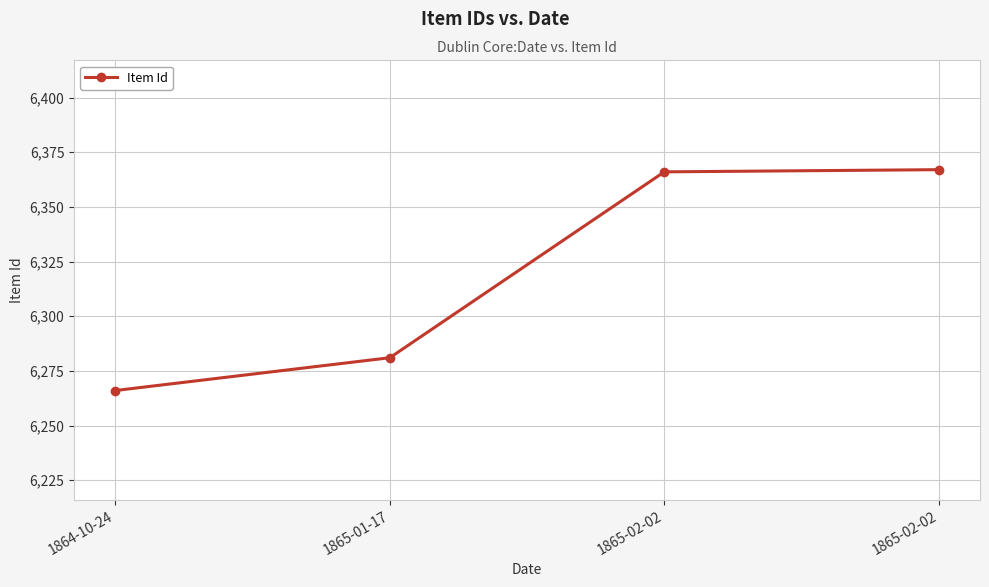

How many data points are less than 6366?

2